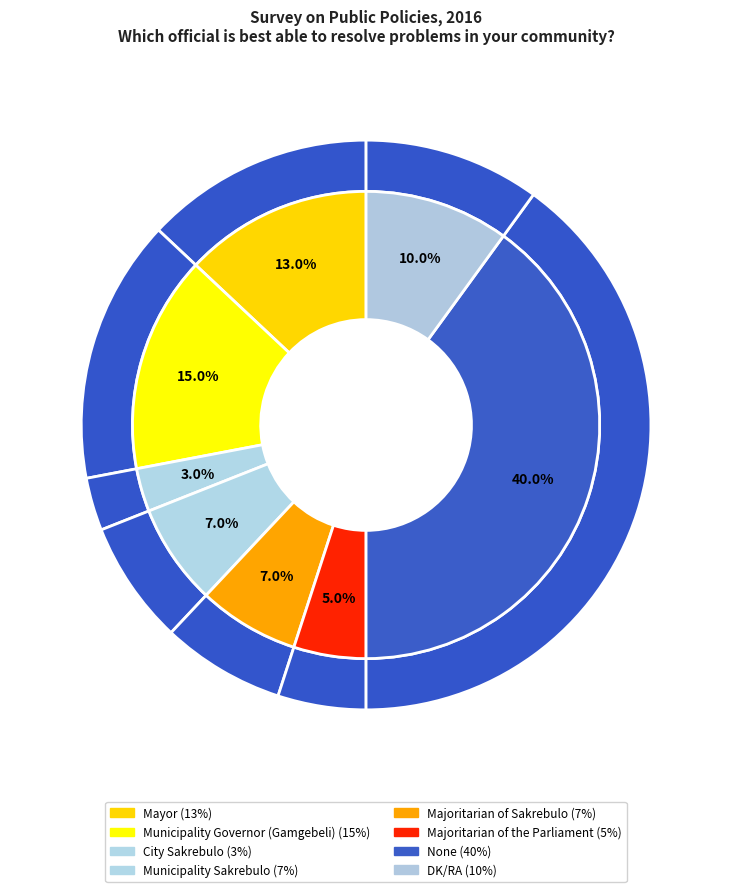

Which slice is the largest?

None